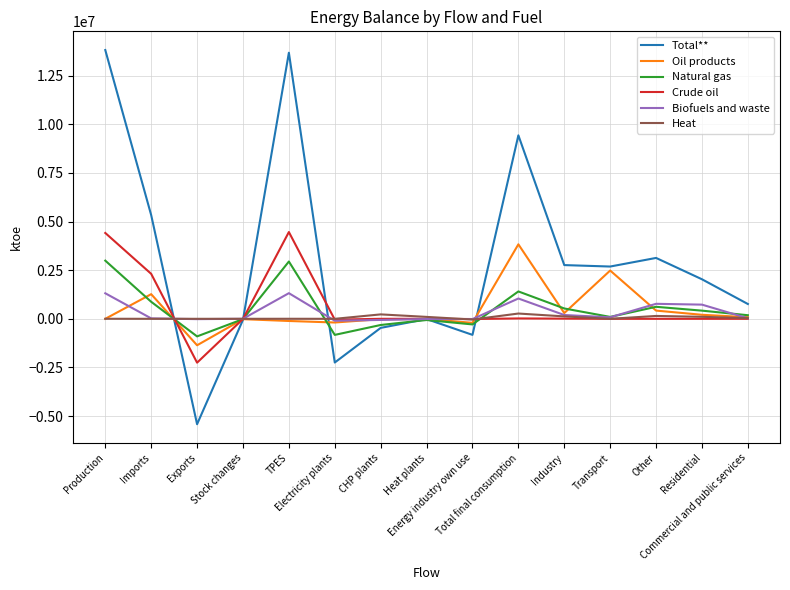

Which series has the widest spread of values?

Total**